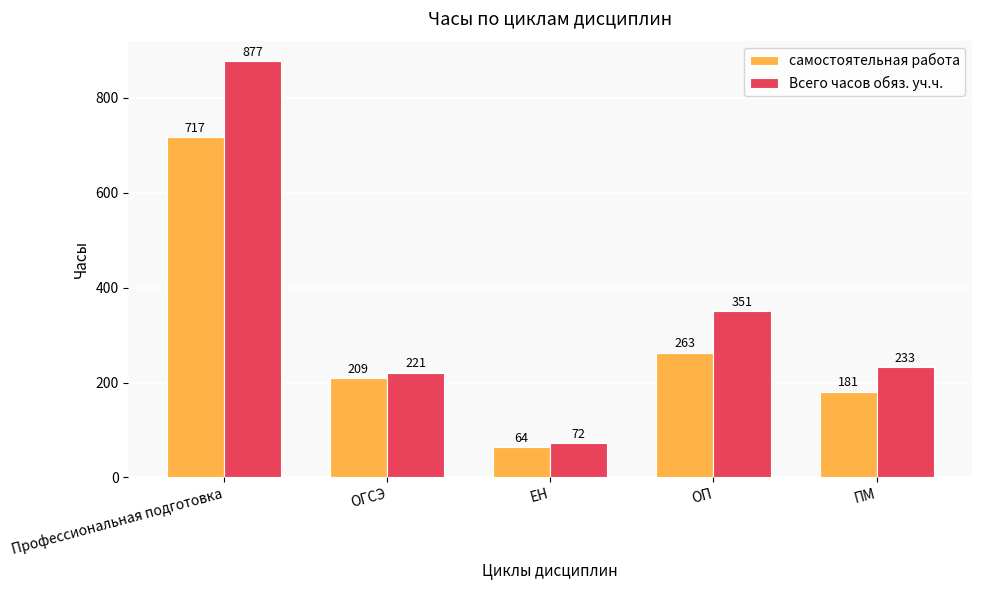

Rank the series by their average value, from highest to lowest.

Всего часов обяз. уч.ч., самостоятельная работа